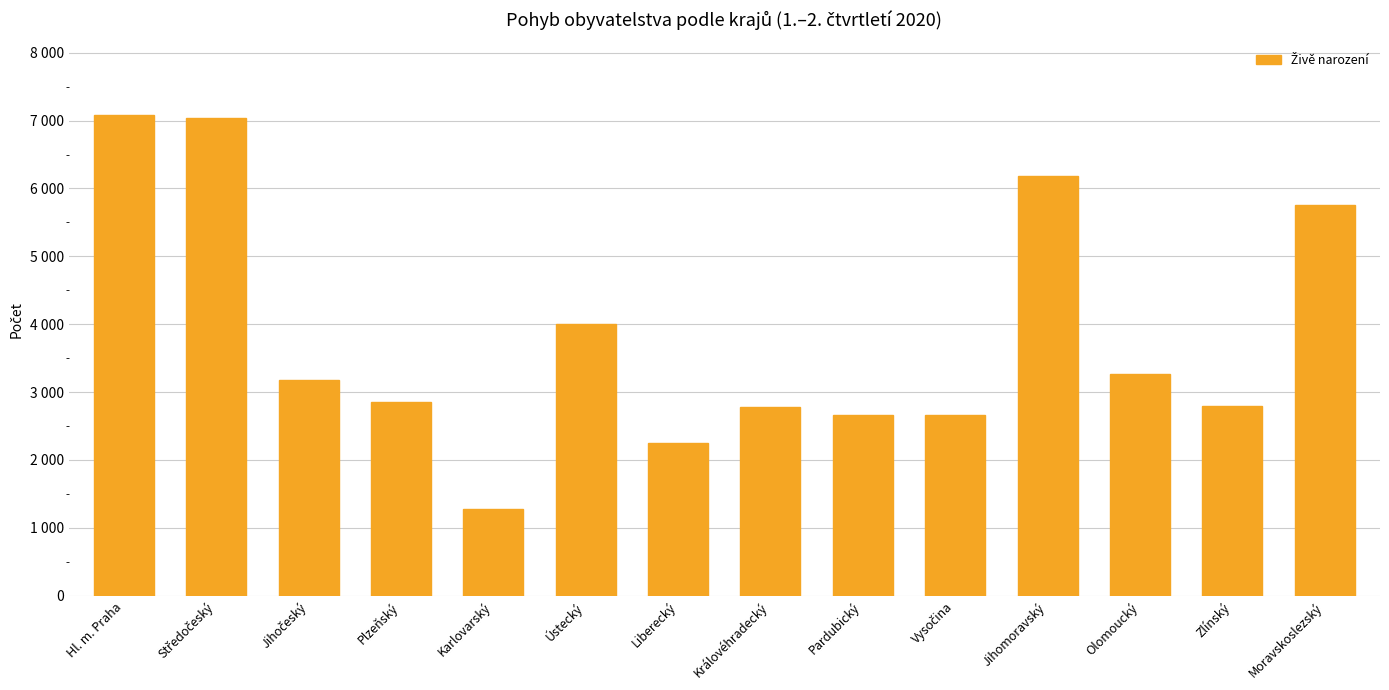

What is the label of the 12th bar from the right?

Jihočeský